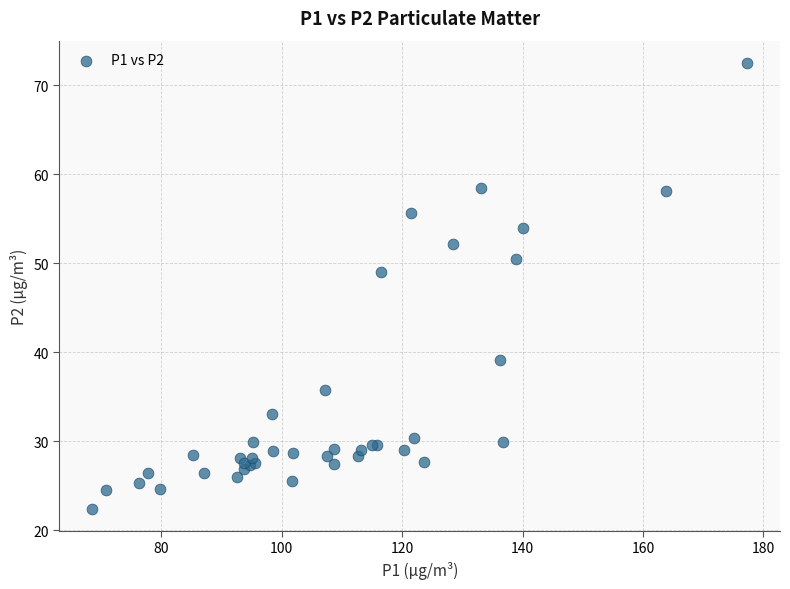

What Y value in the scatter plot is closest to 47?

49.0